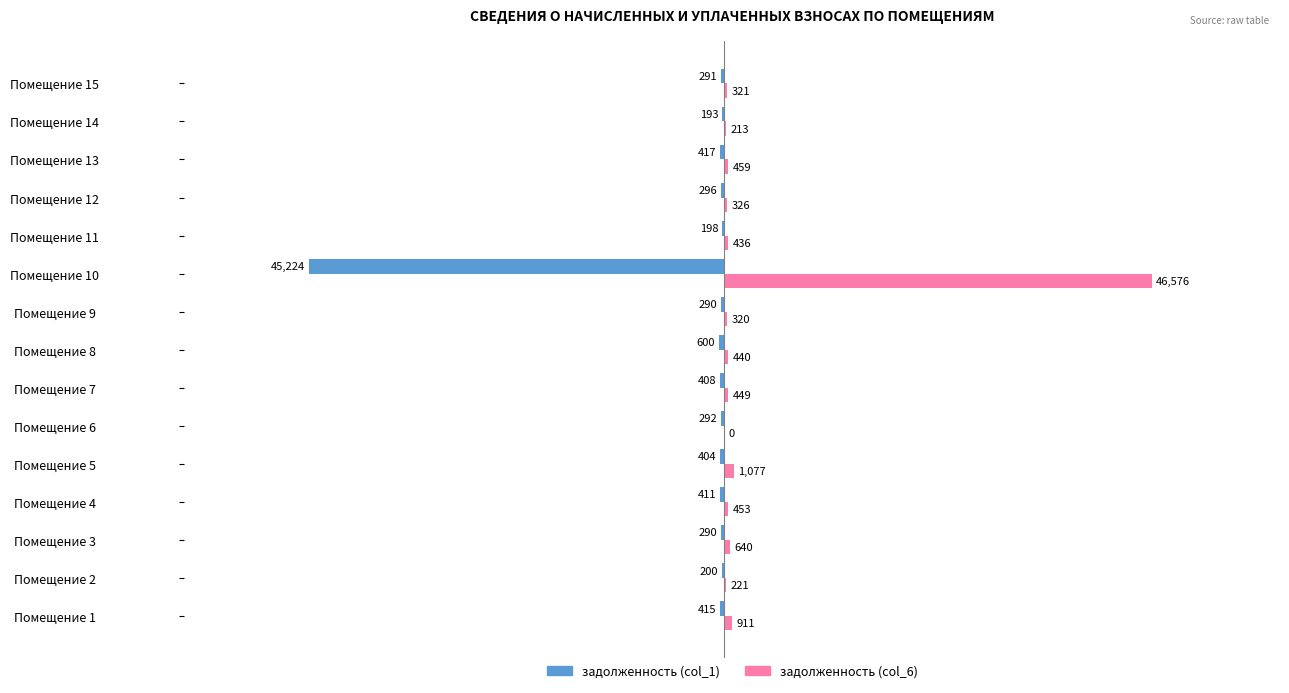

Where is задолженность (col_1) nearest to the value -22708?

Помещение 8